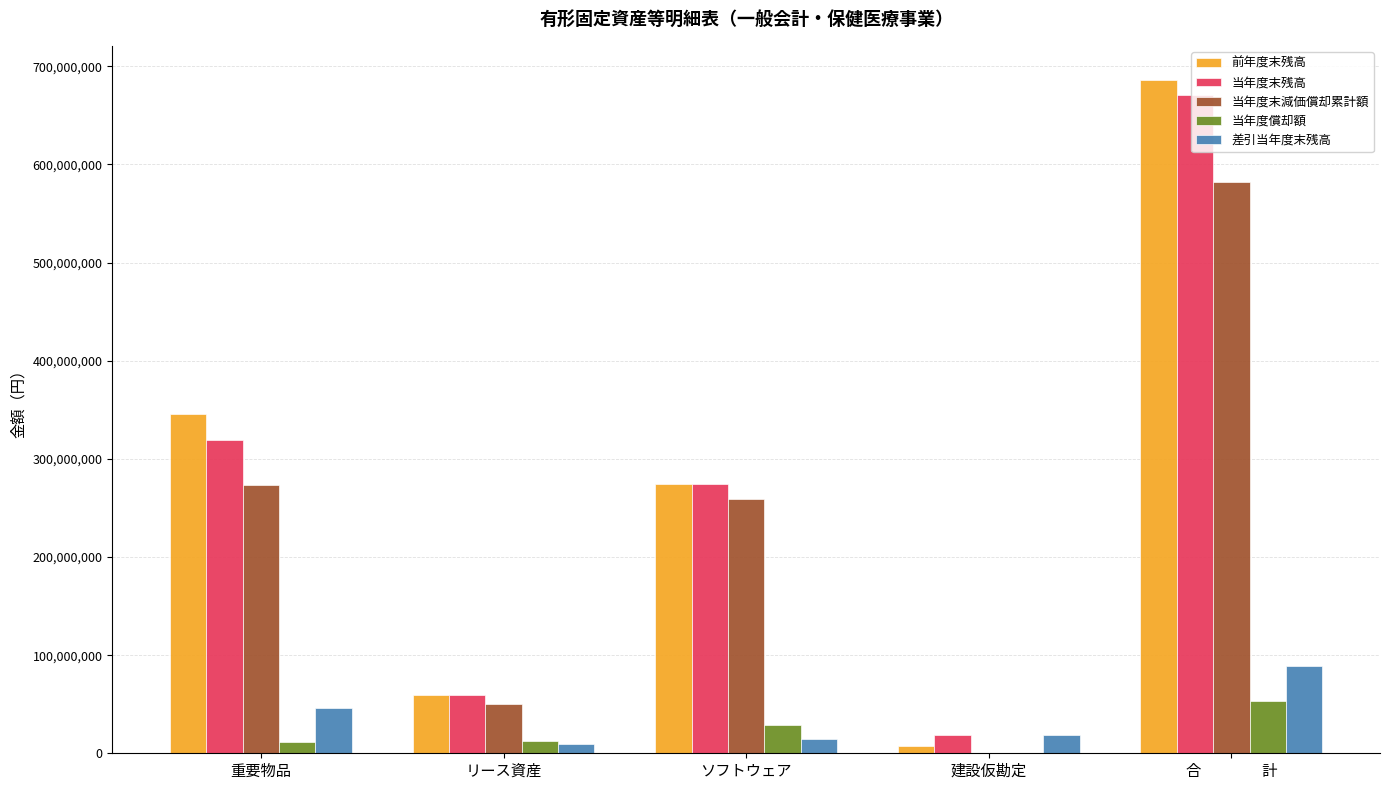

How many data points does each series have?

5